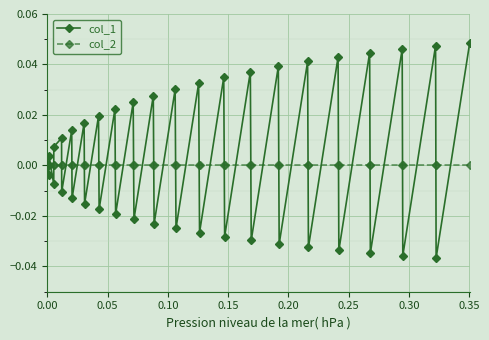

Which series has the largest range (max minus min)?

col_1